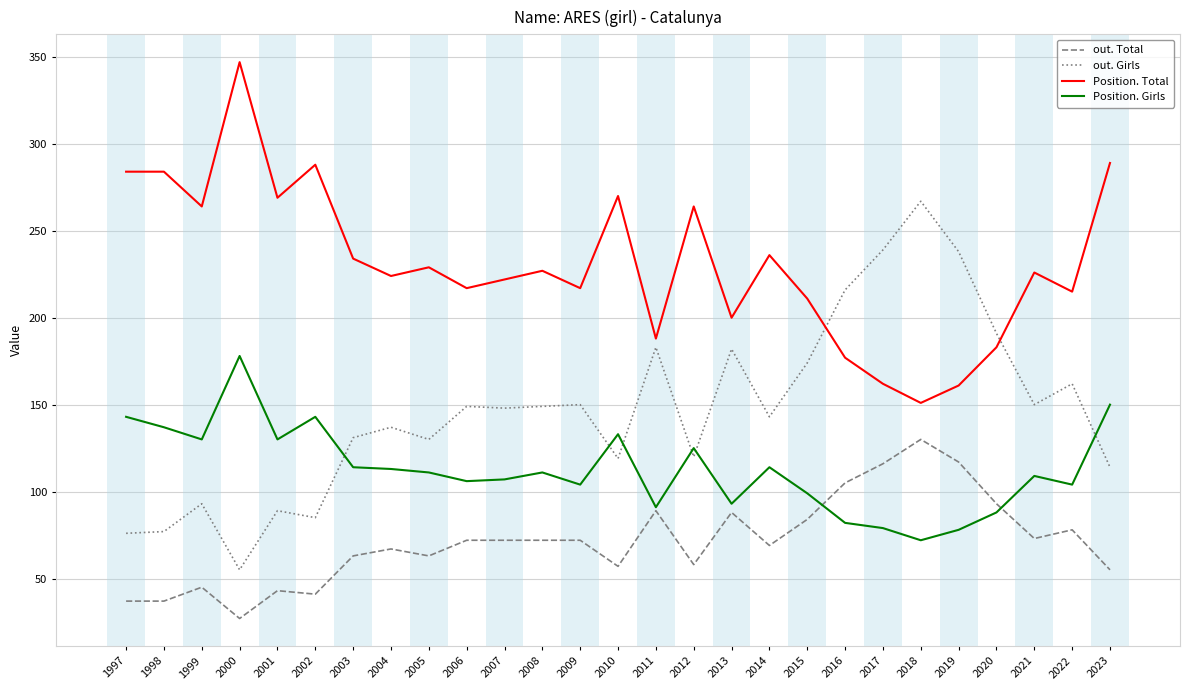

What is the spread (max minus min) of values at 2001?

226